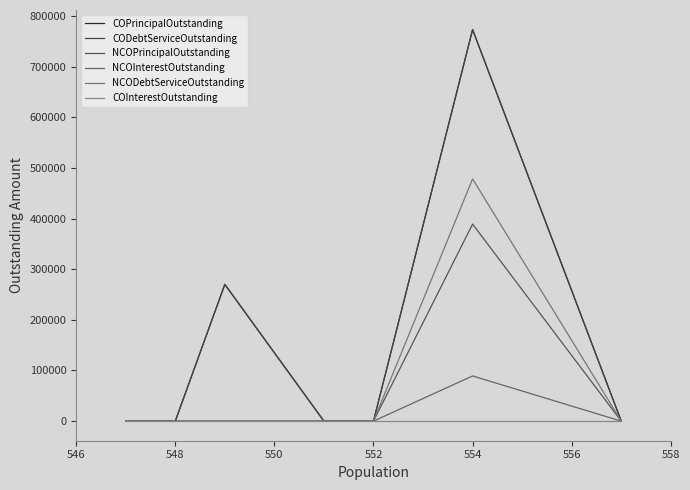

True or false: NCODebtServiceOutstanding and COInterestOutstanding intersect in this chart.

False